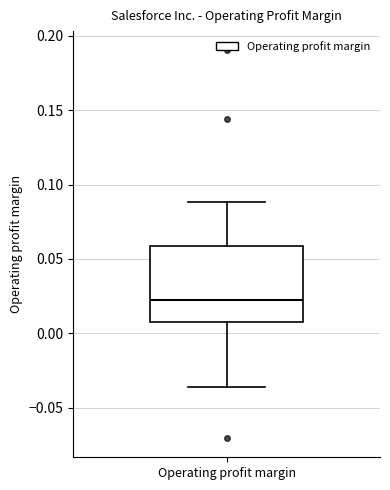

Where does the median line of the box for Operating profit margin sit on the y-axis? The values are not printed on the chart, so give them approximately, as read against the axis.

0.025